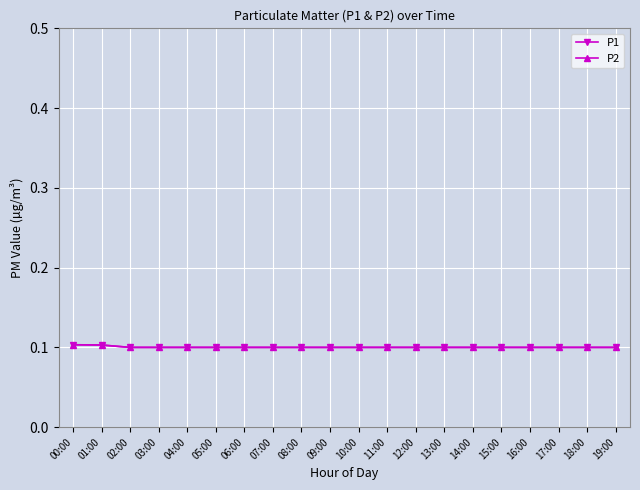

What is the minimum value for P1?

0.1